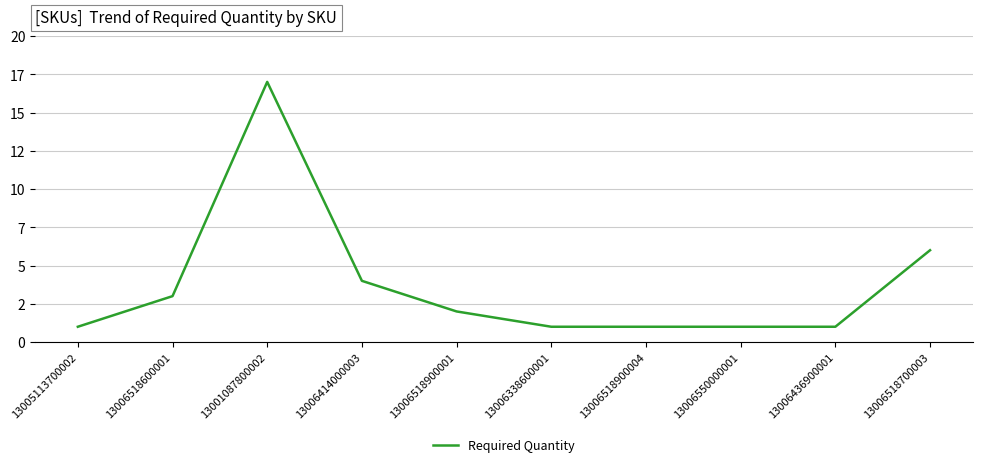

Reading left to right, what are all the values shown in this chart?

13005113700002=1	13006518600001=3	13001087800002=17	13006414000003=4	13006518900001=2	13006338600001=1	13006518900004=1	13006550000001=1	13006436900001=1	13006518700003=6